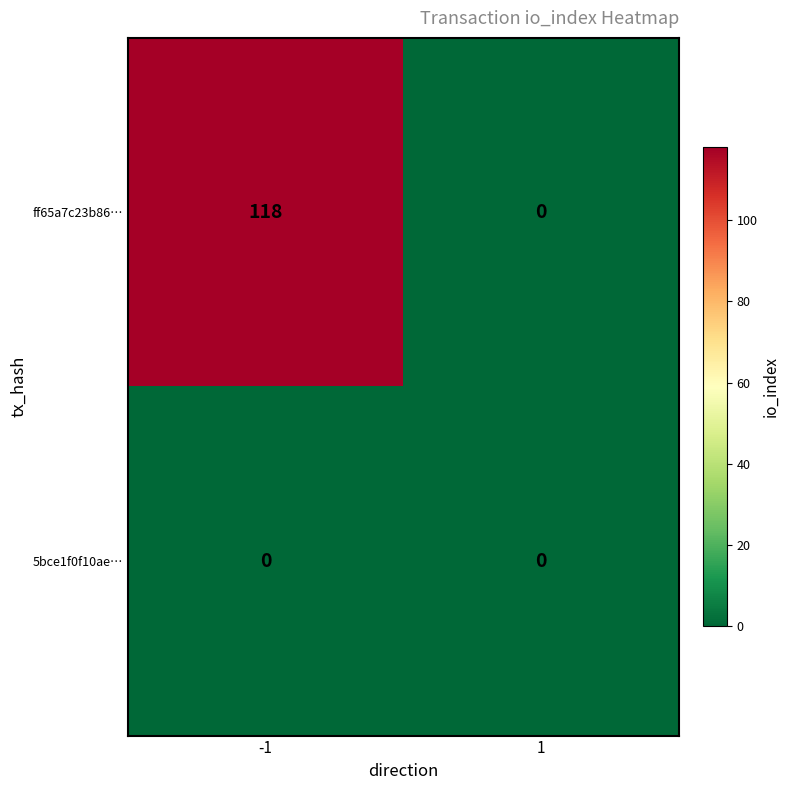

At which category is the sum across all series the highest?

-1